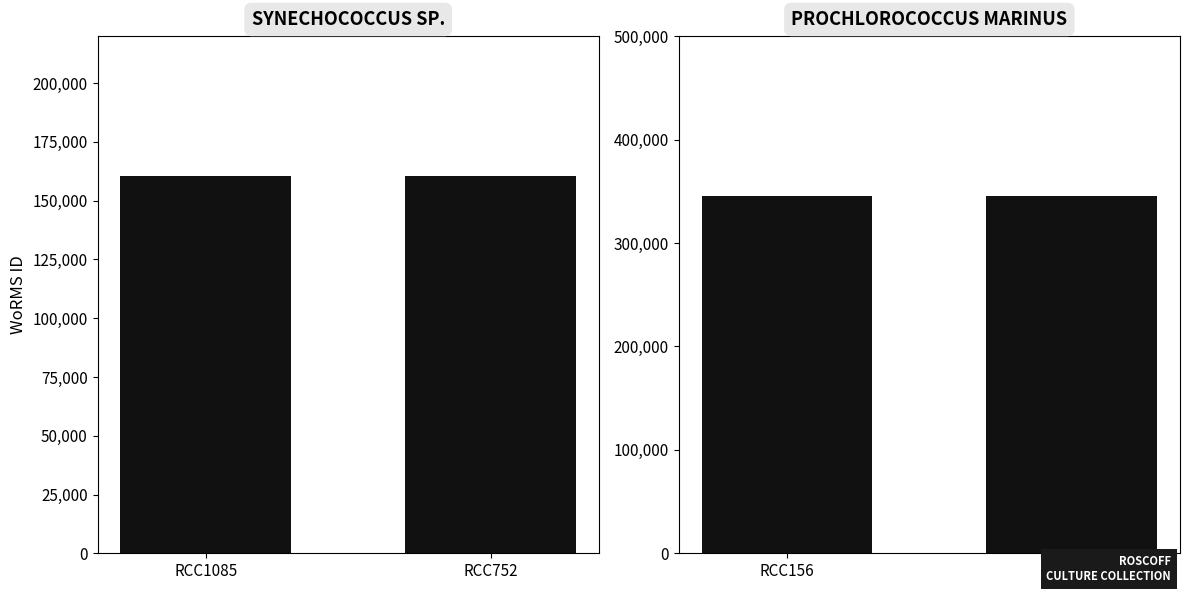

Does the chart contain any negative values?

No